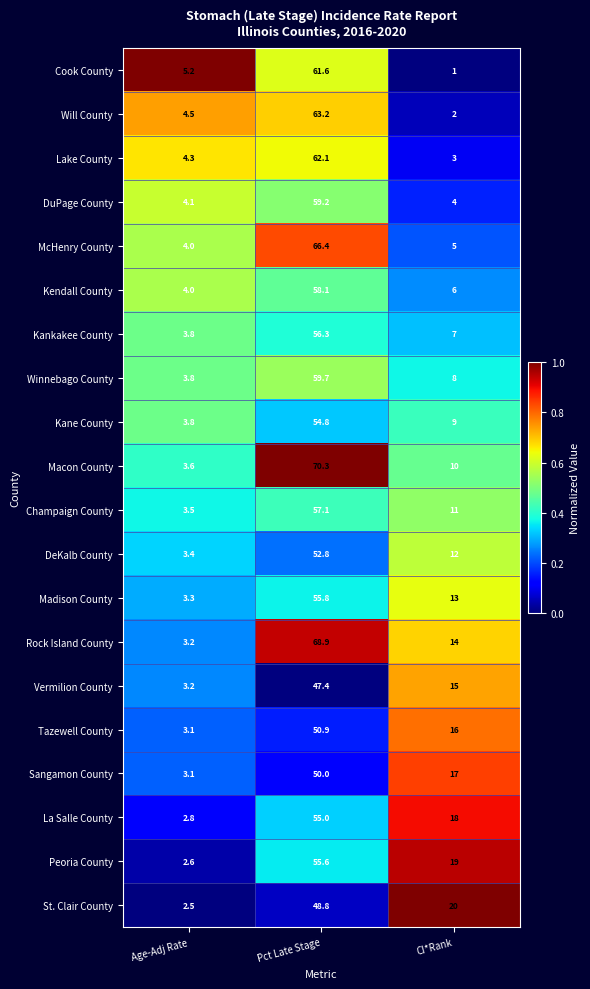

What is the sum of all Kankakee County values?

67.1